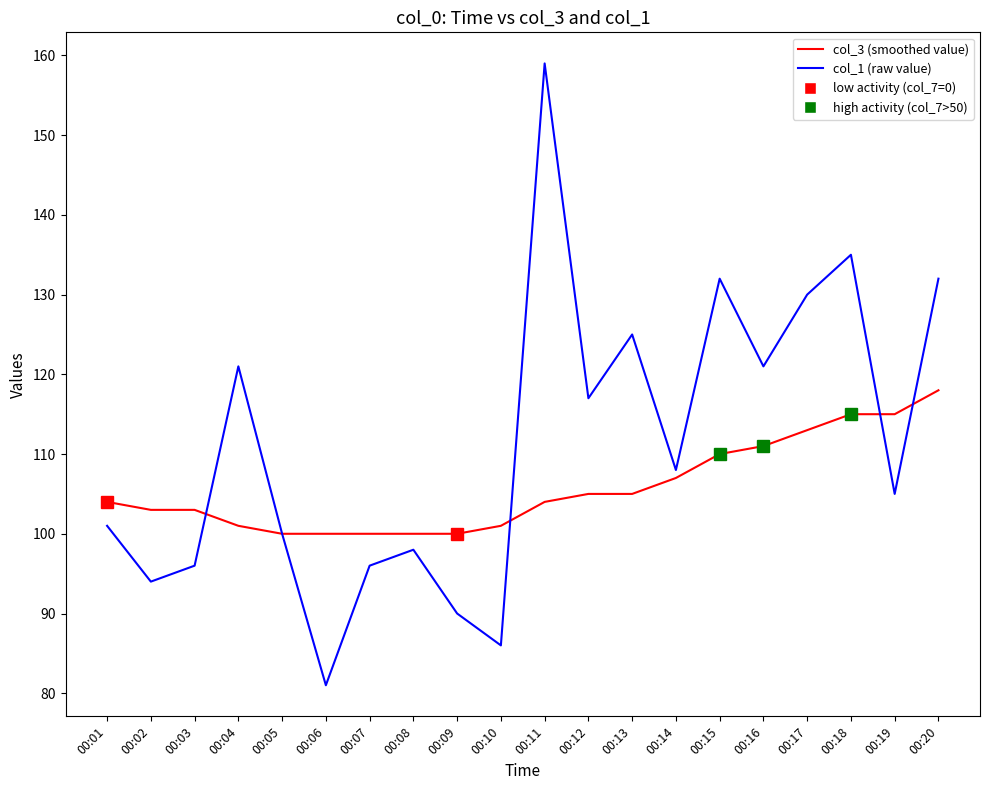

Between 00:09 and 00:11, which series saw the biggest shift?

col_1 (raw value)